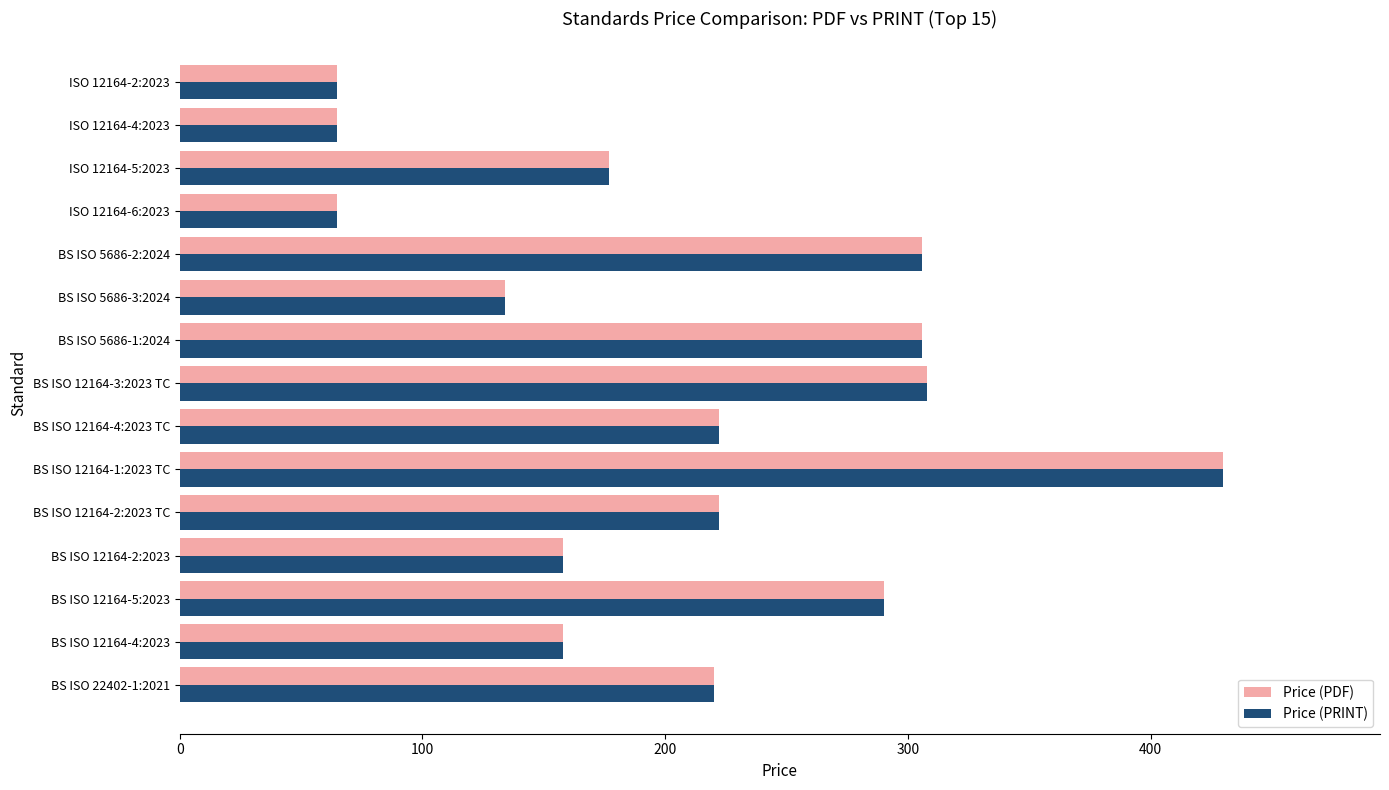

What is the minimum value shown in the chart?

65